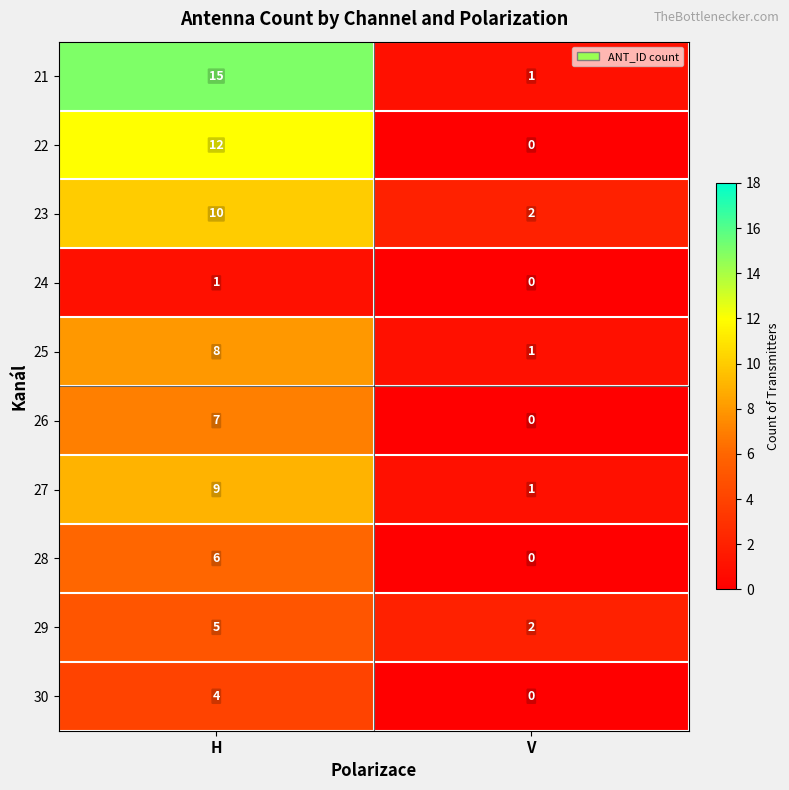

What is the difference between the 28 values at V and H?

6